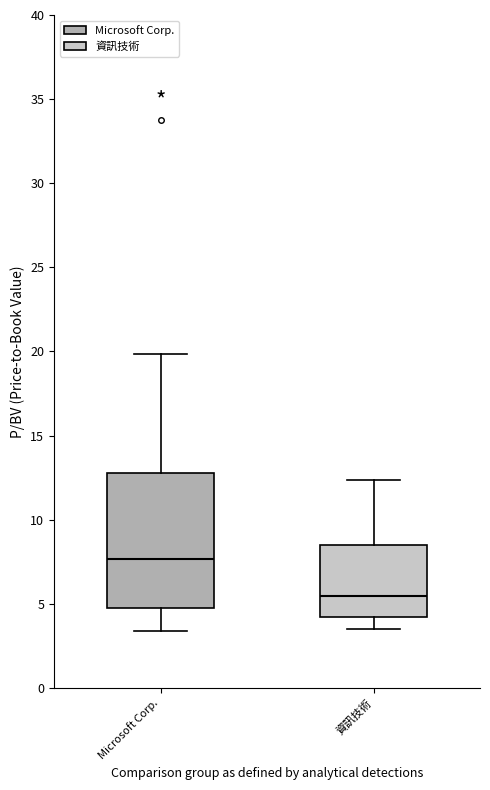

Where is the lower edge of the box for Microsoft Corp. on the y-axis? The values are not printed on the chart, so give them approximately, as read against the axis.

5.0